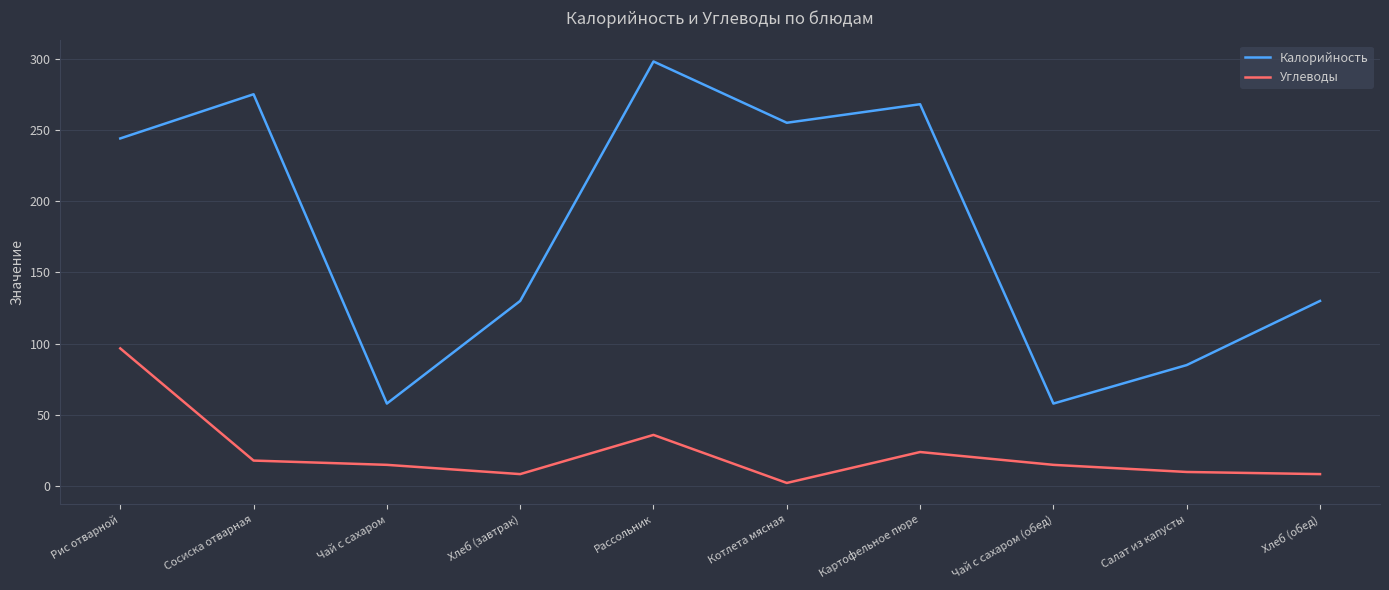

Reading left to right, extract all data points from this chart.

Калорийность: Рис отварной=244.0	Сосиска отварная=275.0	Чай с сахаром=58.0	Хлеб (завтрак)=130.0	Рассольник=298.0	Котлета мясная=255.0	Картофельное пюре=268.0	Чай с сахаром (обед)=58.0	Салат из капусты=85.0	Хлеб (обед)=130.0
Углеводы: Рис отварной=96.7	Сосиска отварная=18.0	Чай с сахаром=15.0	Хлеб (завтрак)=8.5	Рассольник=36.0	Котлета мясная=2.3	Картофельное пюре=24.0	Чай с сахаром (обед)=15.0	Салат из капусты=10.0	Хлеб (обед)=8.5